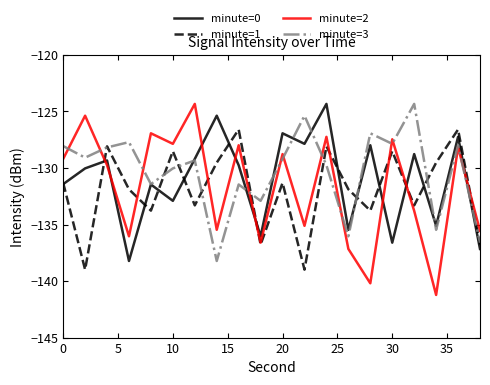

Which series has the largest range (max minus min)?

minute=2